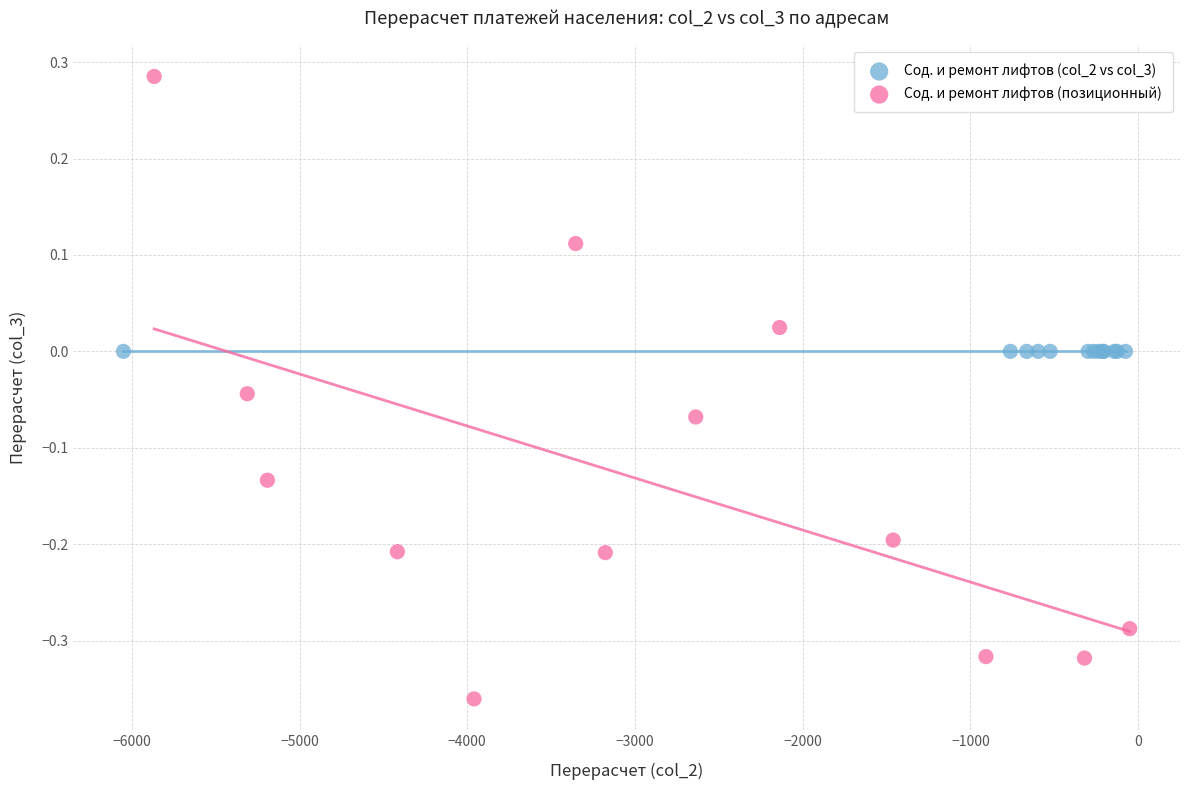

Which series reaches the maximum Y coordinate?

Сод. и ремонт лифтов (позиционный)